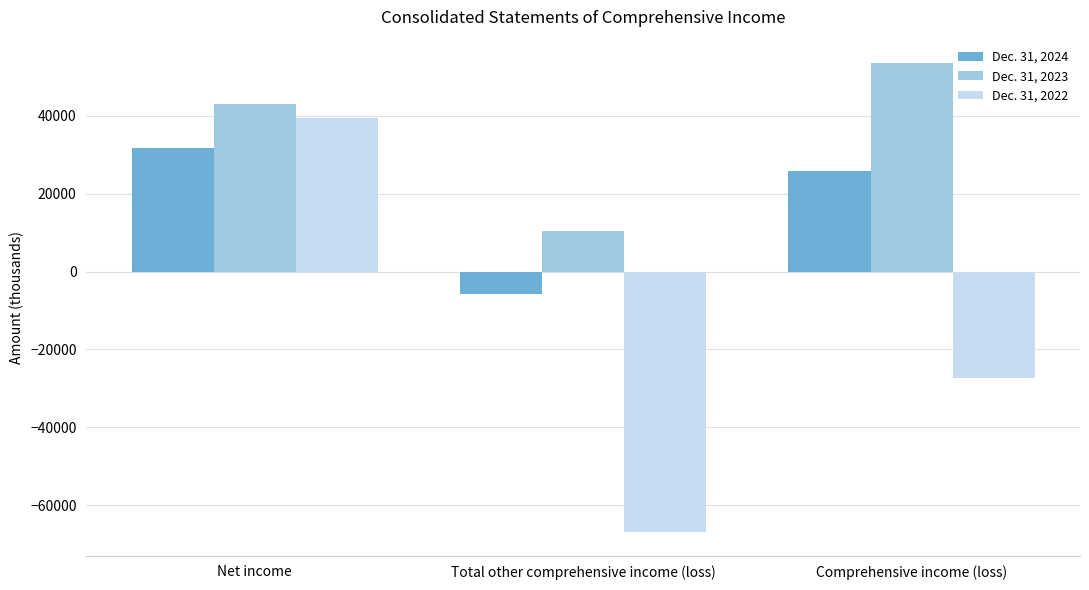

Reading left to right, extract all data points from this chart.

Dec. 31, 2024: Net income=31683	Total other comprehensive income (loss)=-5827	Comprehensive income (loss)=25856
Dec. 31, 2023: Net income=42964	Total other comprehensive income (loss)=10515	Comprehensive income (loss)=53479
Dec. 31, 2022: Net income=39427	Total other comprehensive income (loss)=-66865	Comprehensive income (loss)=-27438